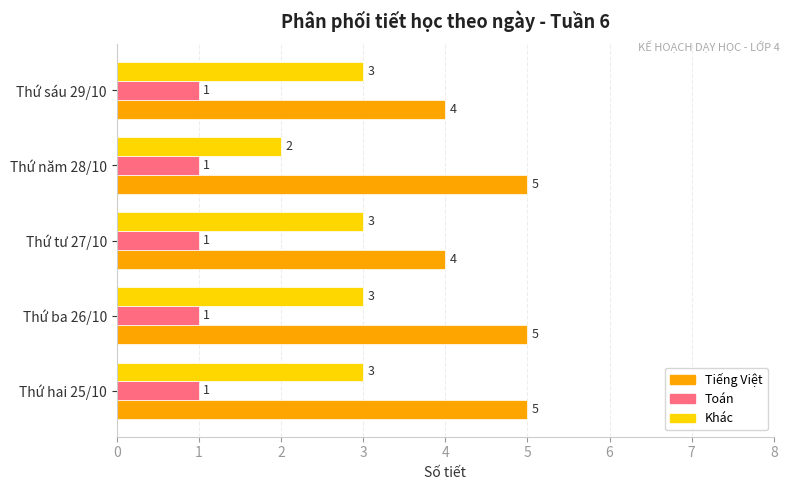

Which series has the largest total across all categories?

Tiếng Việt